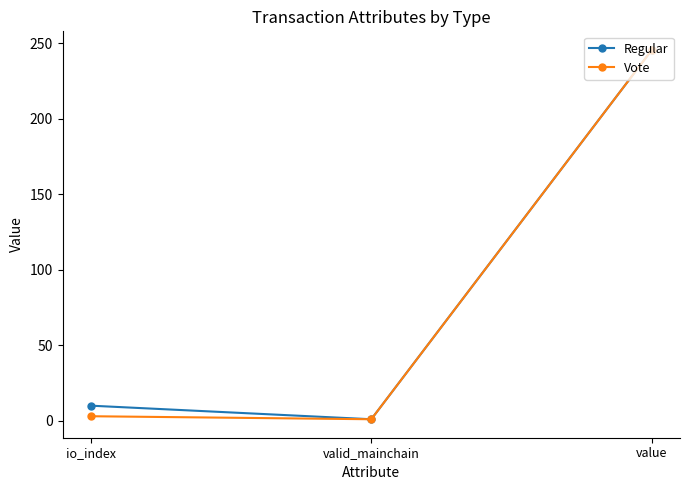

How many categories are shown in the chart?

3